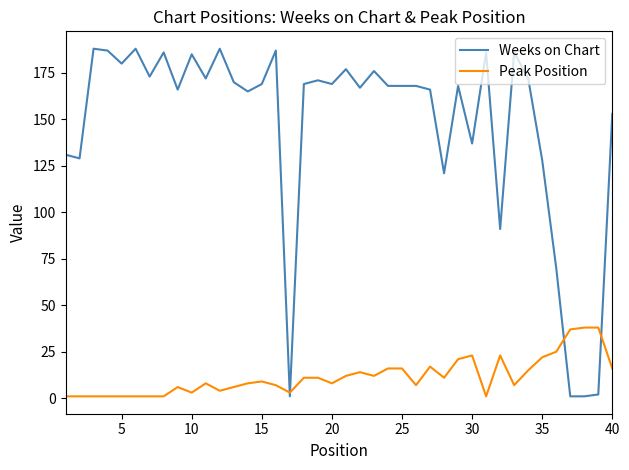

Reading right to left, transcribe all the data shown in this chart.

Weeks on Chart: 153	2	1	1	70	128	172	186	91	186	137	168	121	166	168	168	168	176	167	177	169	171	169	1	187	169	165	170	188	172	185	166	186	173	188	180	187	188	129	131
Peak Position: 16	38	38	37	25	22	15	7	23	1	23	21	11	17	7	16	16	12	14	12	8	11	11	3	7	9	8	6	4	8	3	6	1	1	1	1	1	1	1	1